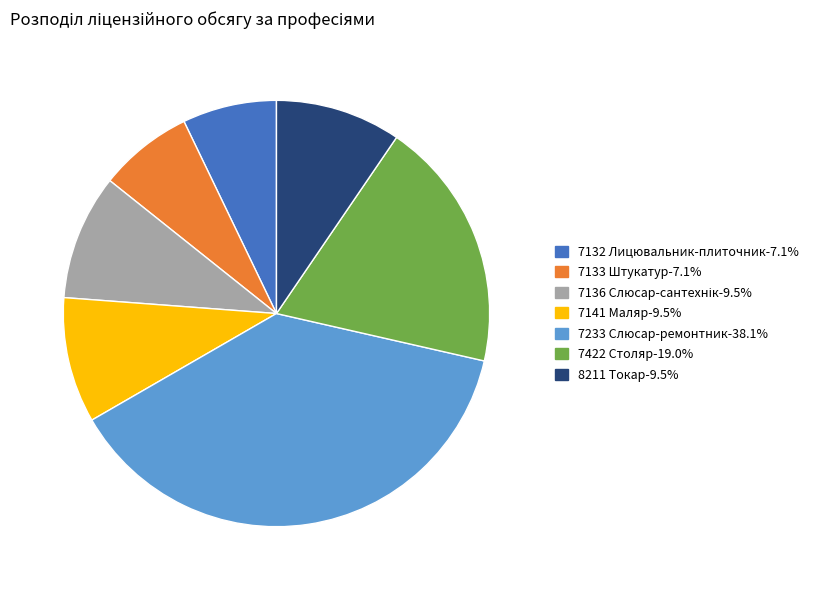

How many segments does this pie chart have?

7